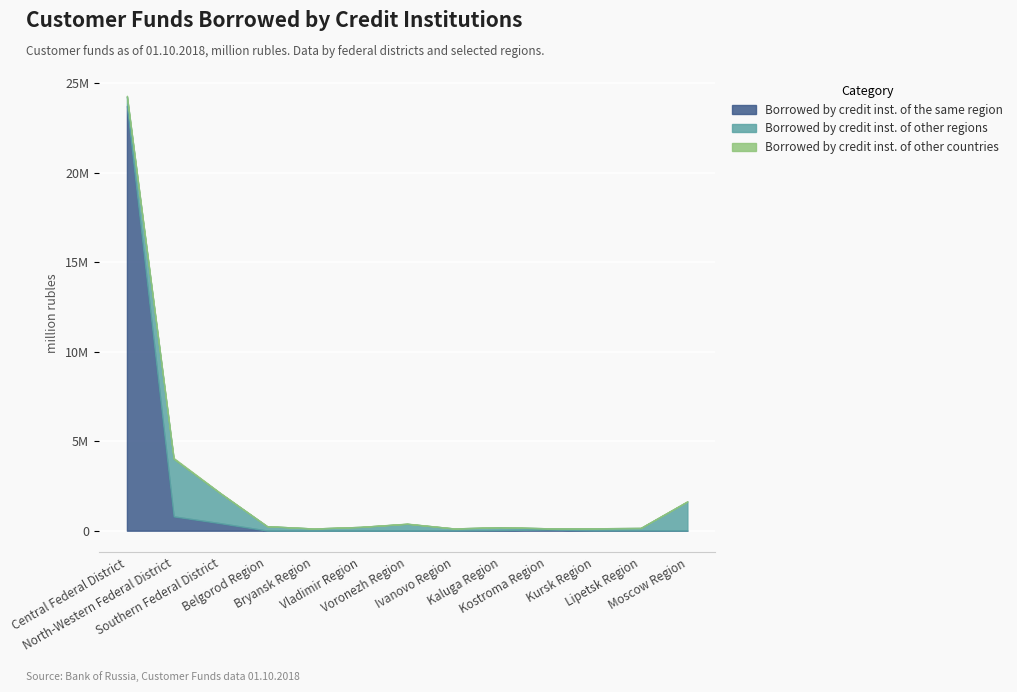

True or false: Borrowed by credit inst. of the same region has more than 0 interior local peaks.

True